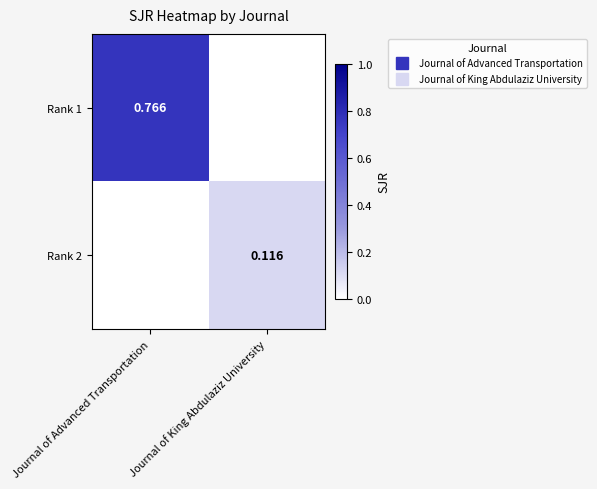

How many data points in Rank 1 are above 0?

1